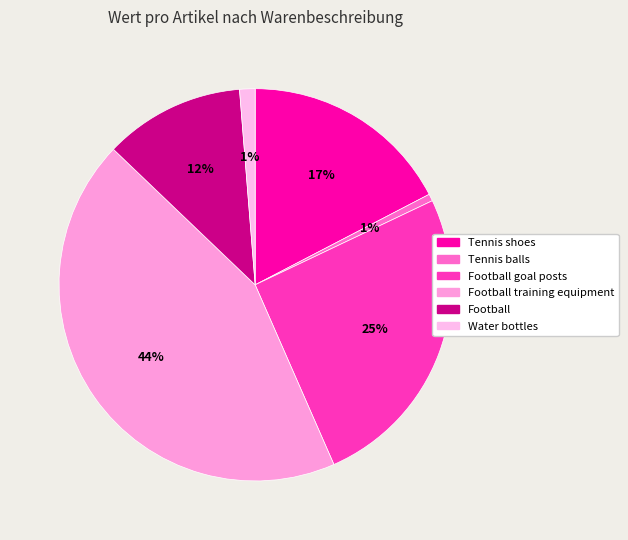

Count the number of slices in the pie.

6